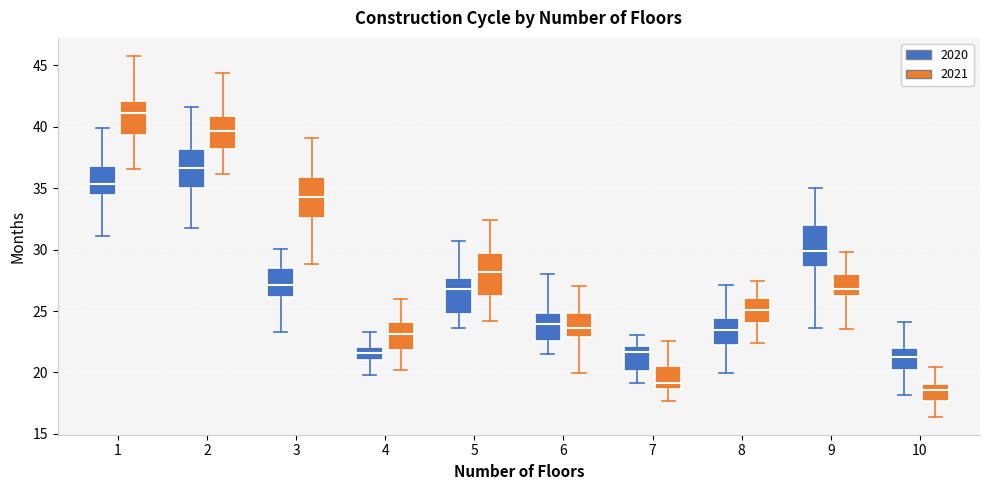

Where does the lower whisker of the box for 4 (2021) end on the y-axis? The values are not printed on the chart, so give them approximately, as read against the axis.

20.0